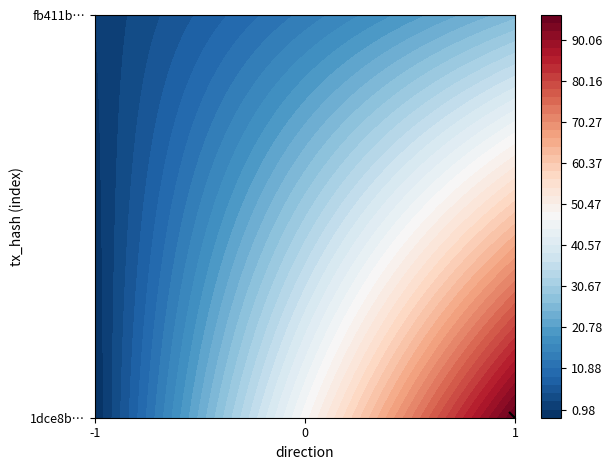

How many values in 1dce8bc990f39252db13db31e3cc255c09f6482 are above zero?

1